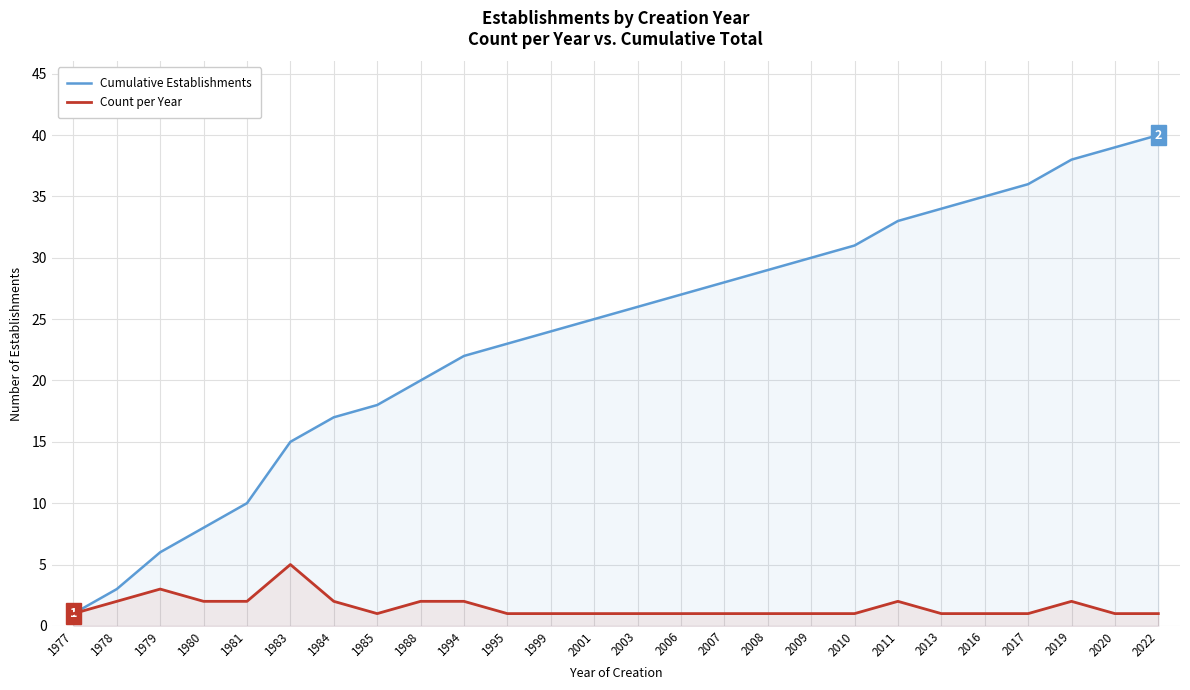

What is the total value across all series at 2019?

40